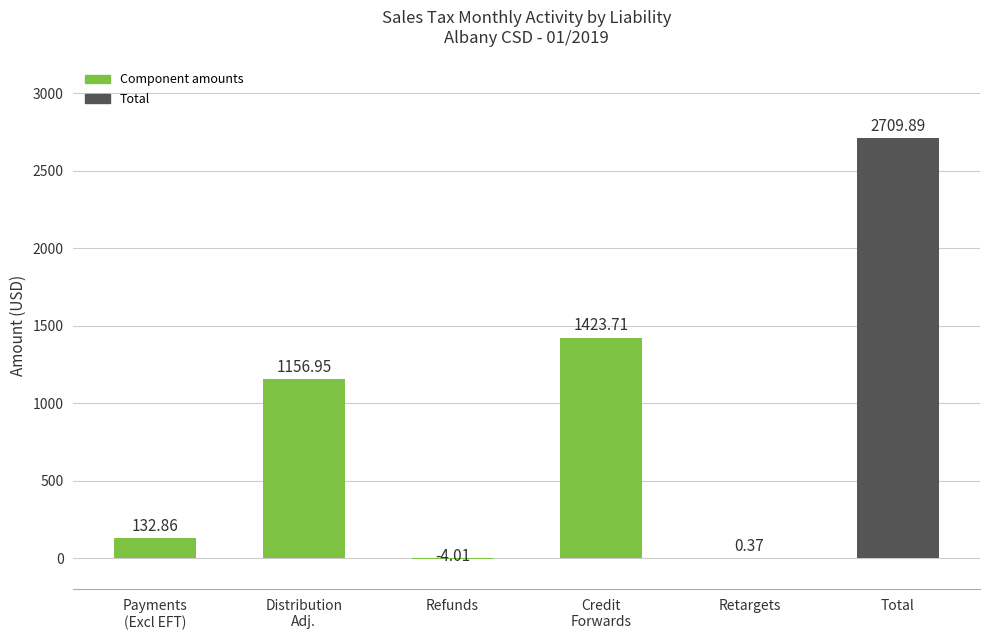

What is the change in value from Refunds to Retargets?

+4.4